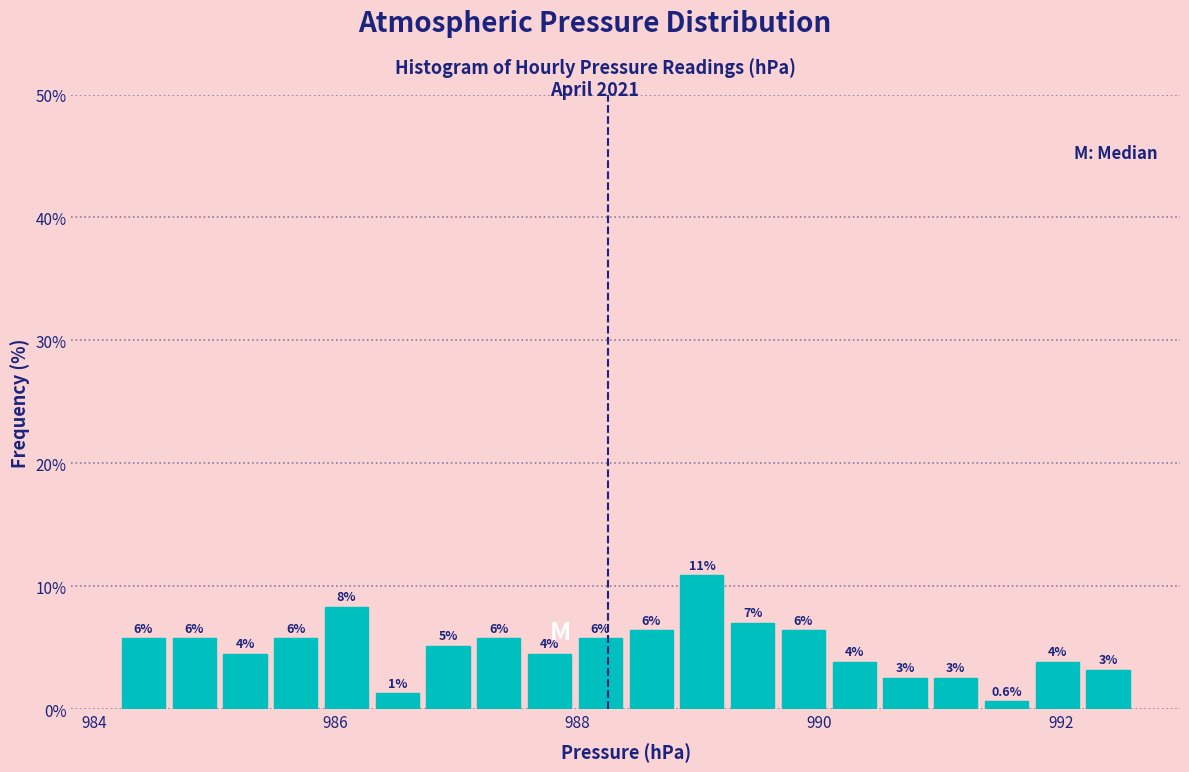

Around what value on the x-axis is the tallest bar? Give the approximate position of its centre, as read against the axis.

989.0